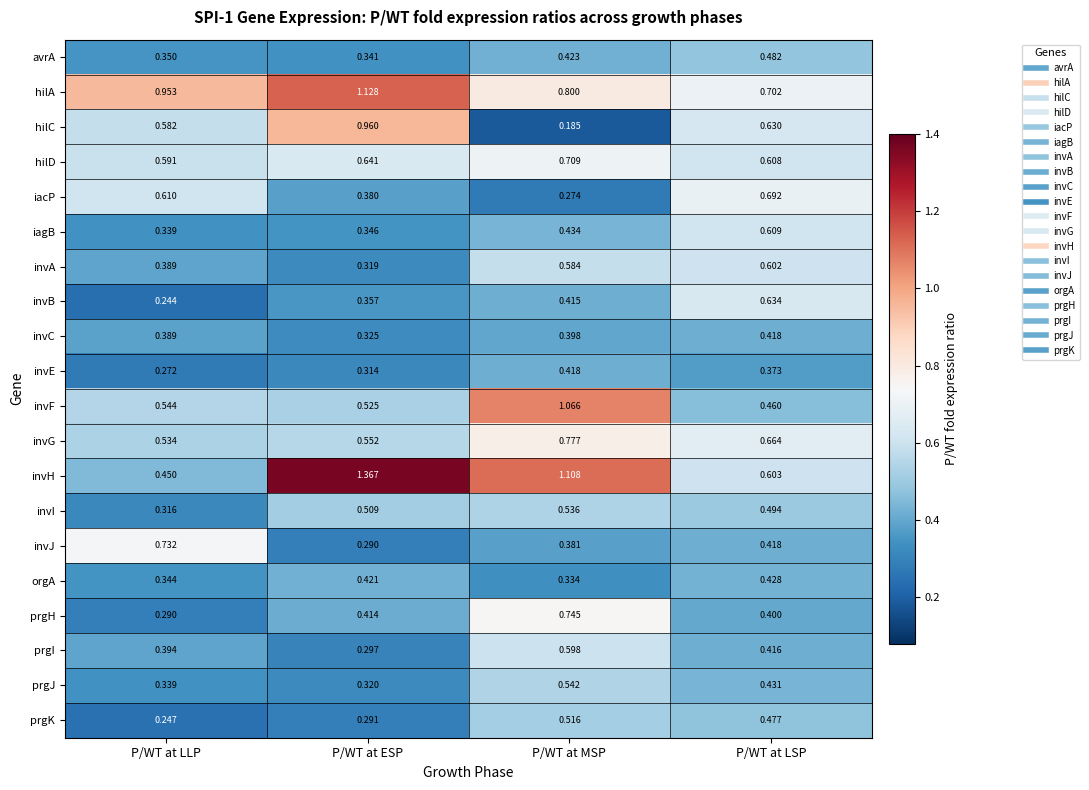

Is the value of invJ at P/WT at LLP greater than the value of hilC at P/WT at LSP?

Yes